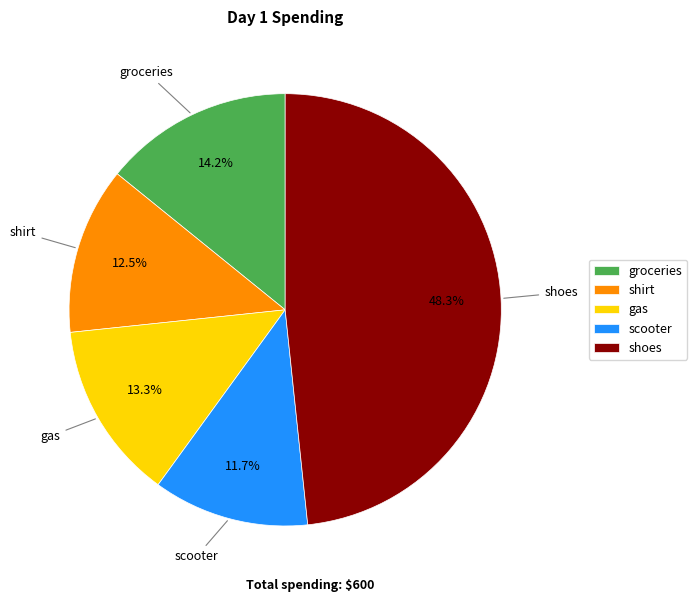

Count the number of slices in the pie.

5